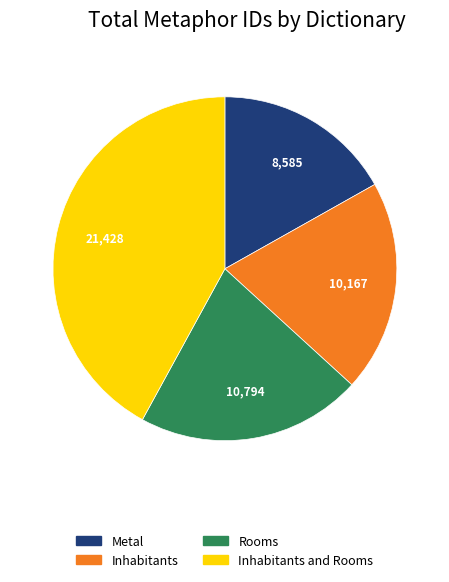

Between Inhabitants and Metal, which is larger?

Inhabitants